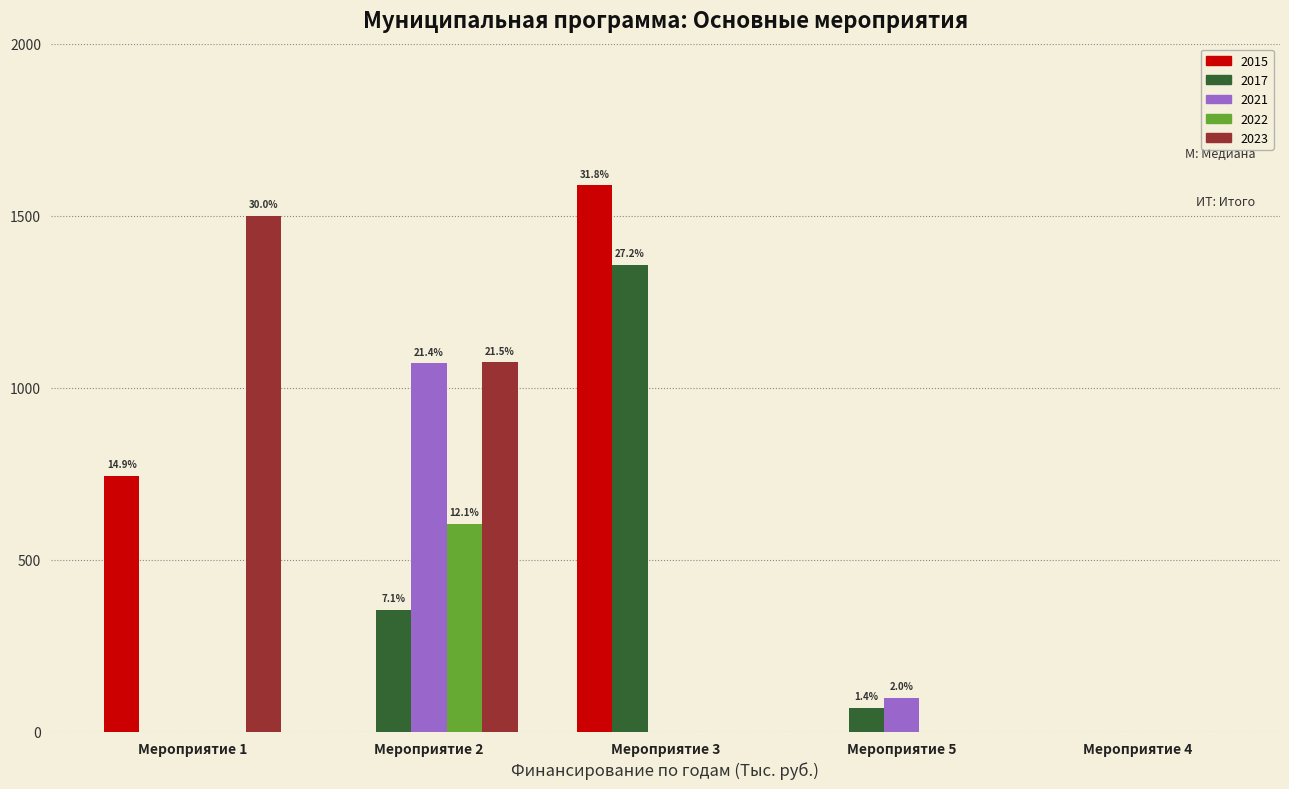

Is it true that 2017 equals 453.7 at Мероприятие 4?

False